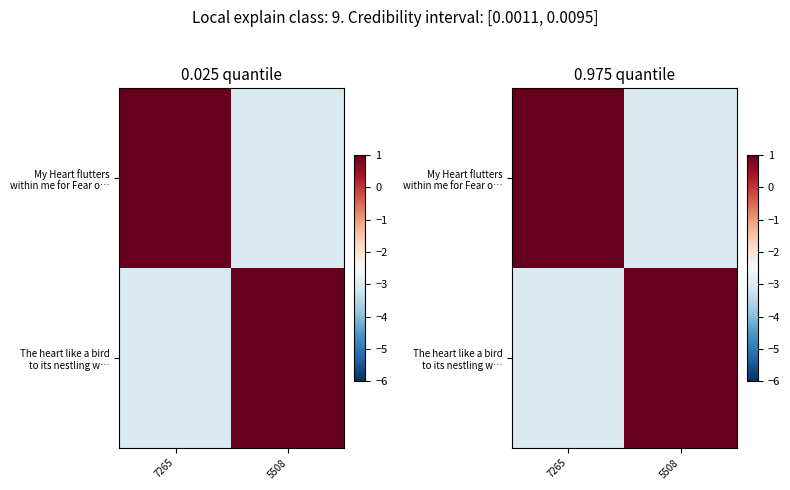

Which category has the lowest value in the row_1 series?

7265